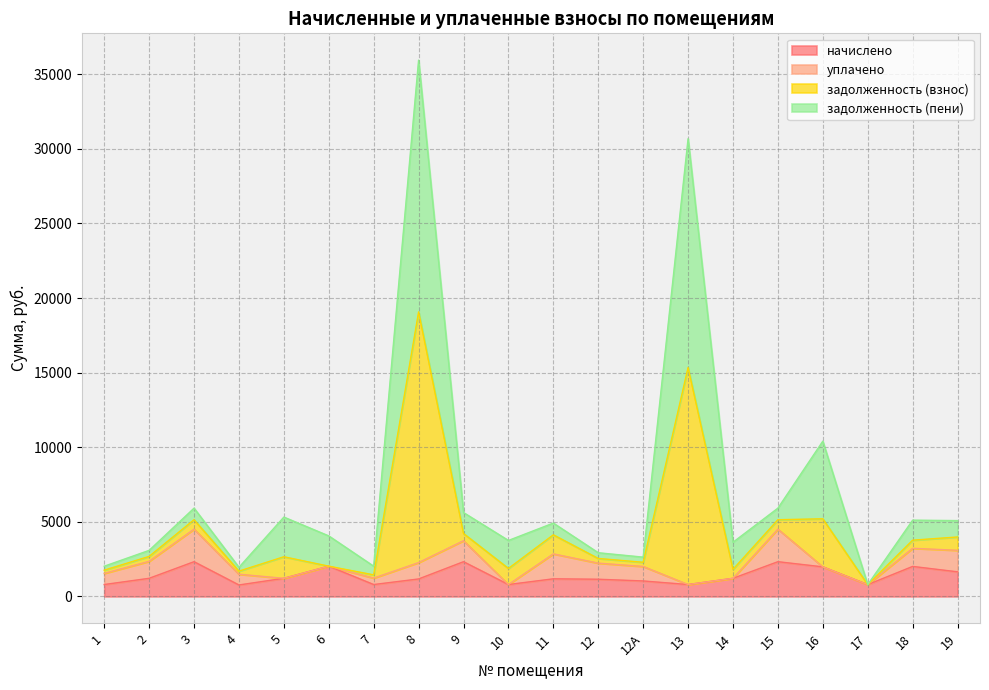

Does the chart have visible grid lines?

Yes